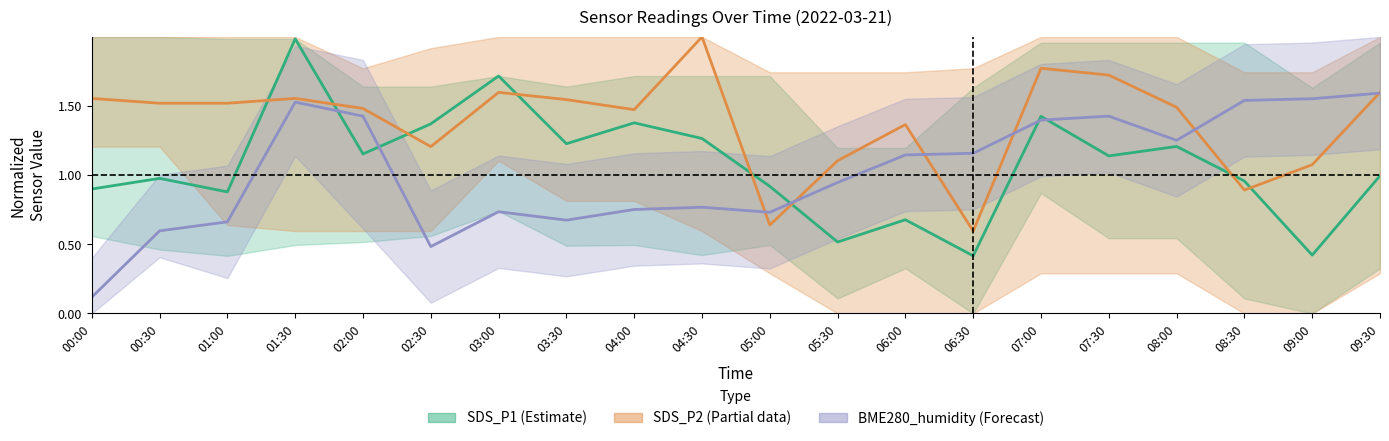

The BME280_humidity series shows 2.5 at 02:00. True or false?

False